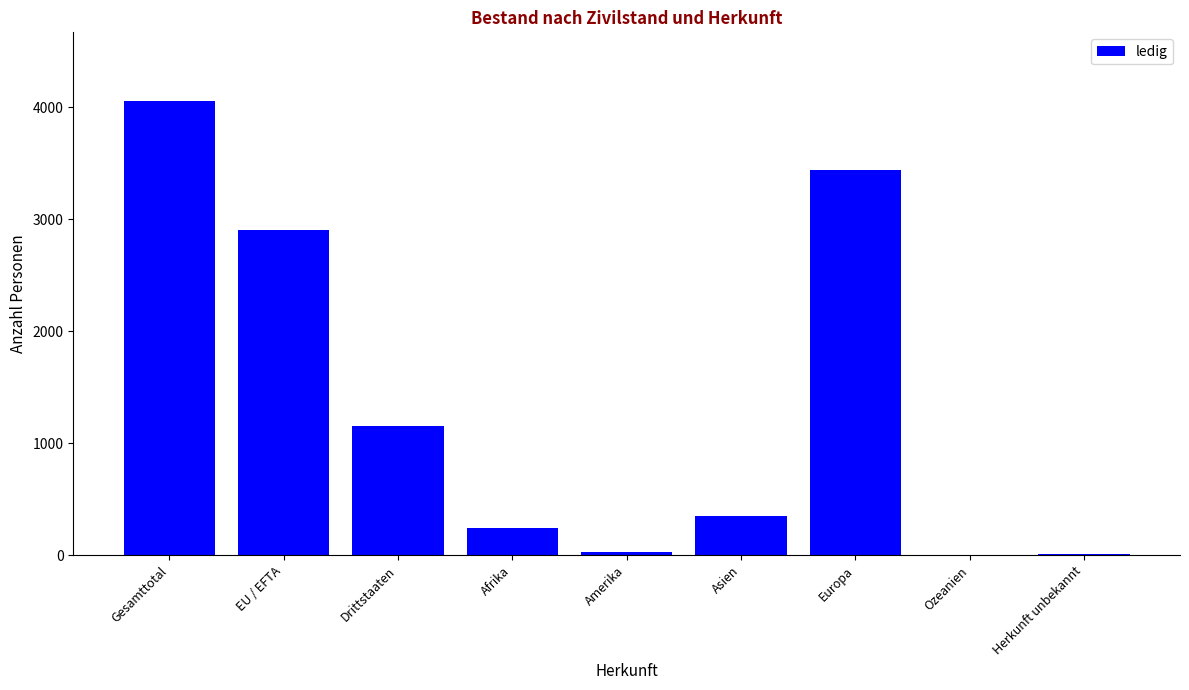

The chart shows a value of 1984 at Gesamttotal. True or false?

False